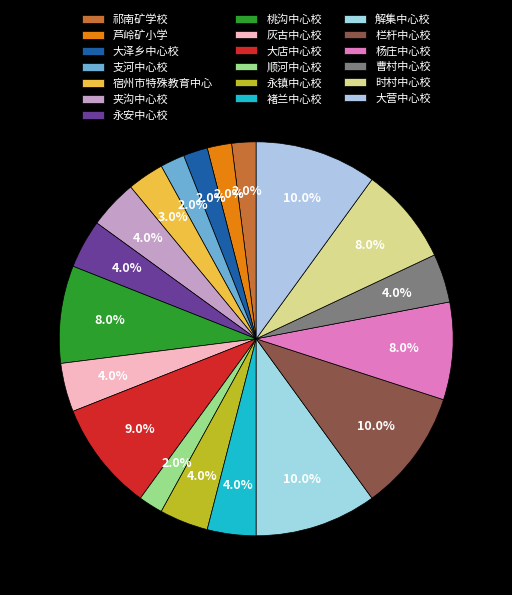

How many slices are in this pie chart?

19